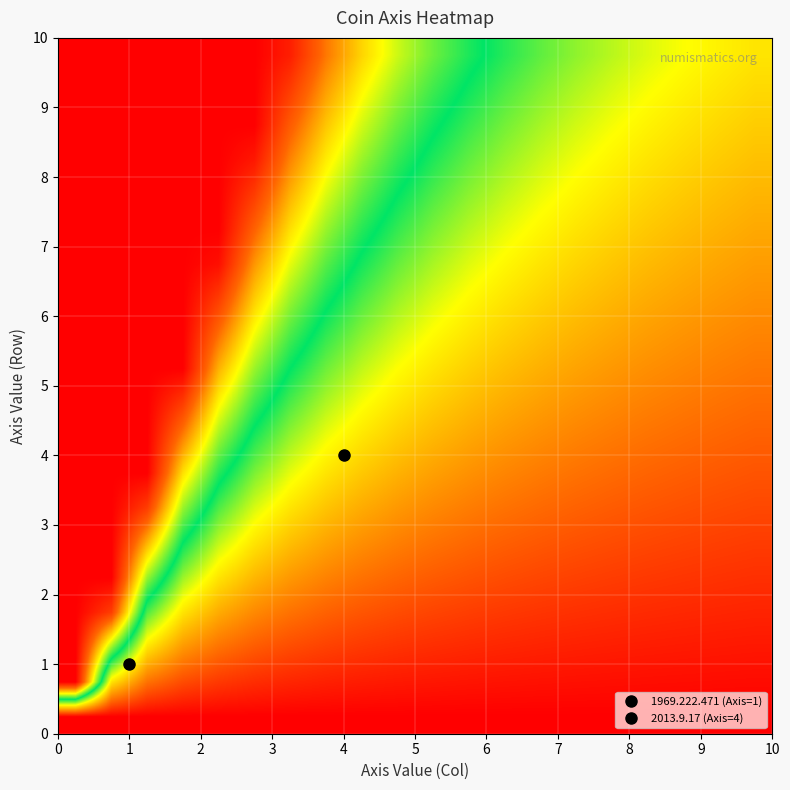

How many data points does each series have?

20